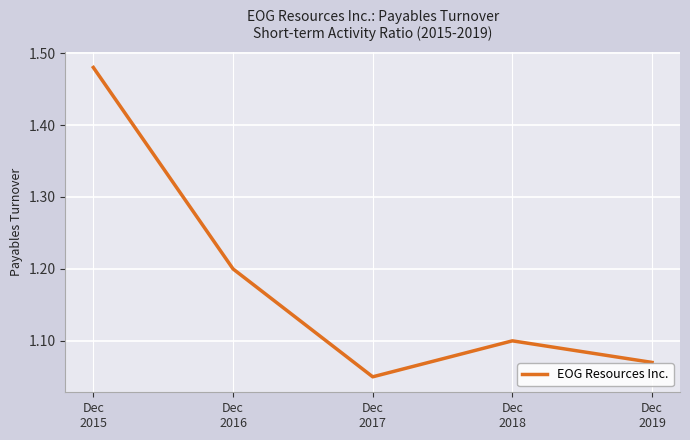

True or false: there are more than 1 points higher than both neighbors.

False